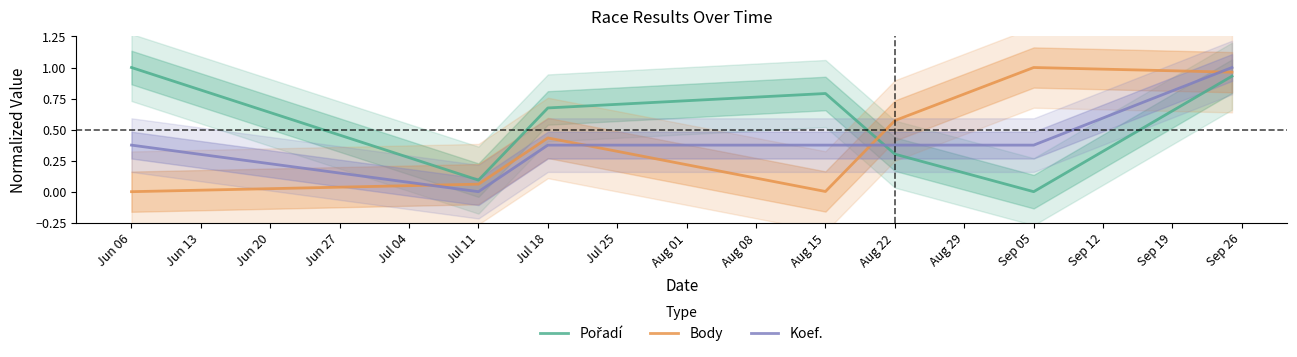

True or false: Koef. has a value of 0.0 at Jul 11.

True